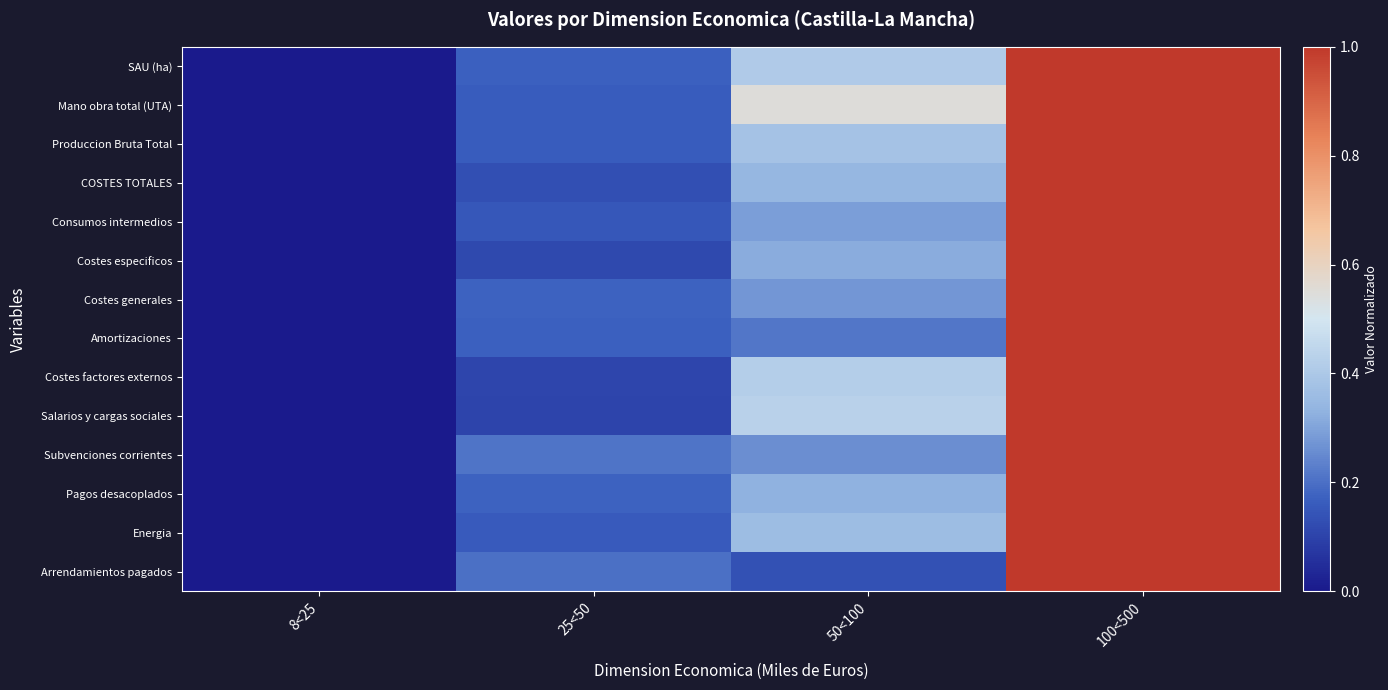

Reading left to right, list all the values displayed in this chart.

SAU (ha): 8<25=0.0	25<50=0.2	50<100=0.4	100<500=1.0
Mano obra total (UTA): 8<25=0.0	25<50=0.2	50<100=0.5	100<500=1.0
Produccion Bruta Total: 8<25=0.0	25<50=0.2	50<100=0.4	100<500=1.0
COSTES TOTALES: 8<25=0.0	25<50=0.1	50<100=0.3	100<500=1.0
Consumos intermedios: 8<25=0.0	25<50=0.1	50<100=0.3	100<500=1.0
Costes especificos: 8<25=0.0	25<50=0.1	50<100=0.3	100<500=1.0
Costes generales: 8<25=0.0	25<50=0.2	50<100=0.3	100<500=1.0
Amortizaciones: 8<25=0.0	25<50=0.2	50<100=0.2	100<500=1.0
Costes factores externos: 8<25=0.0	25<50=0.1	50<100=0.4	100<500=1.0
Salarios y cargas sociales: 8<25=0.0	25<50=0.1	50<100=0.4	100<500=1.0
Subvenciones corrientes: 8<25=0.0	25<50=0.2	50<100=0.3	100<500=1.0
Pagos desacoplados: 8<25=0.0	25<50=0.2	50<100=0.3	100<500=1.0
Energia: 8<25=0.0	25<50=0.2	50<100=0.4	100<500=1.0
Arrendamientos pagados: 8<25=0.0	25<50=0.2	50<100=0.1	100<500=1.0